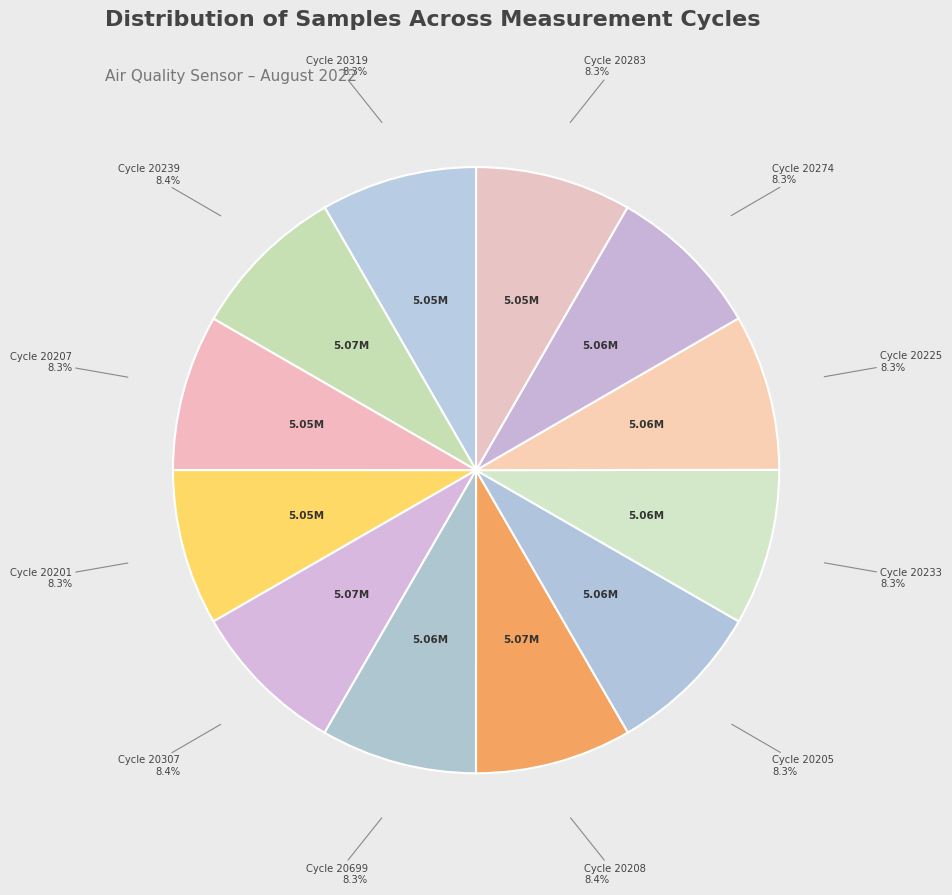

How many slices are in this pie chart?

12